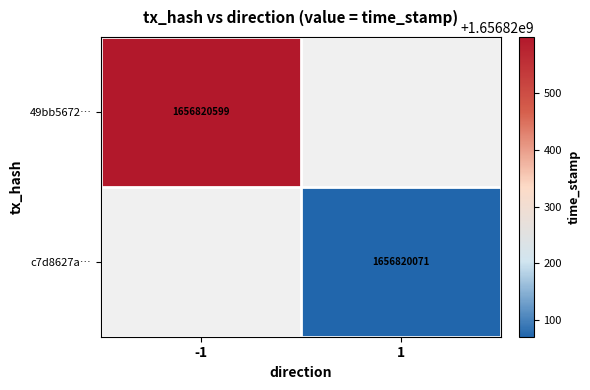

What is the sum of the 1 values at 1 and 0?

1656820071